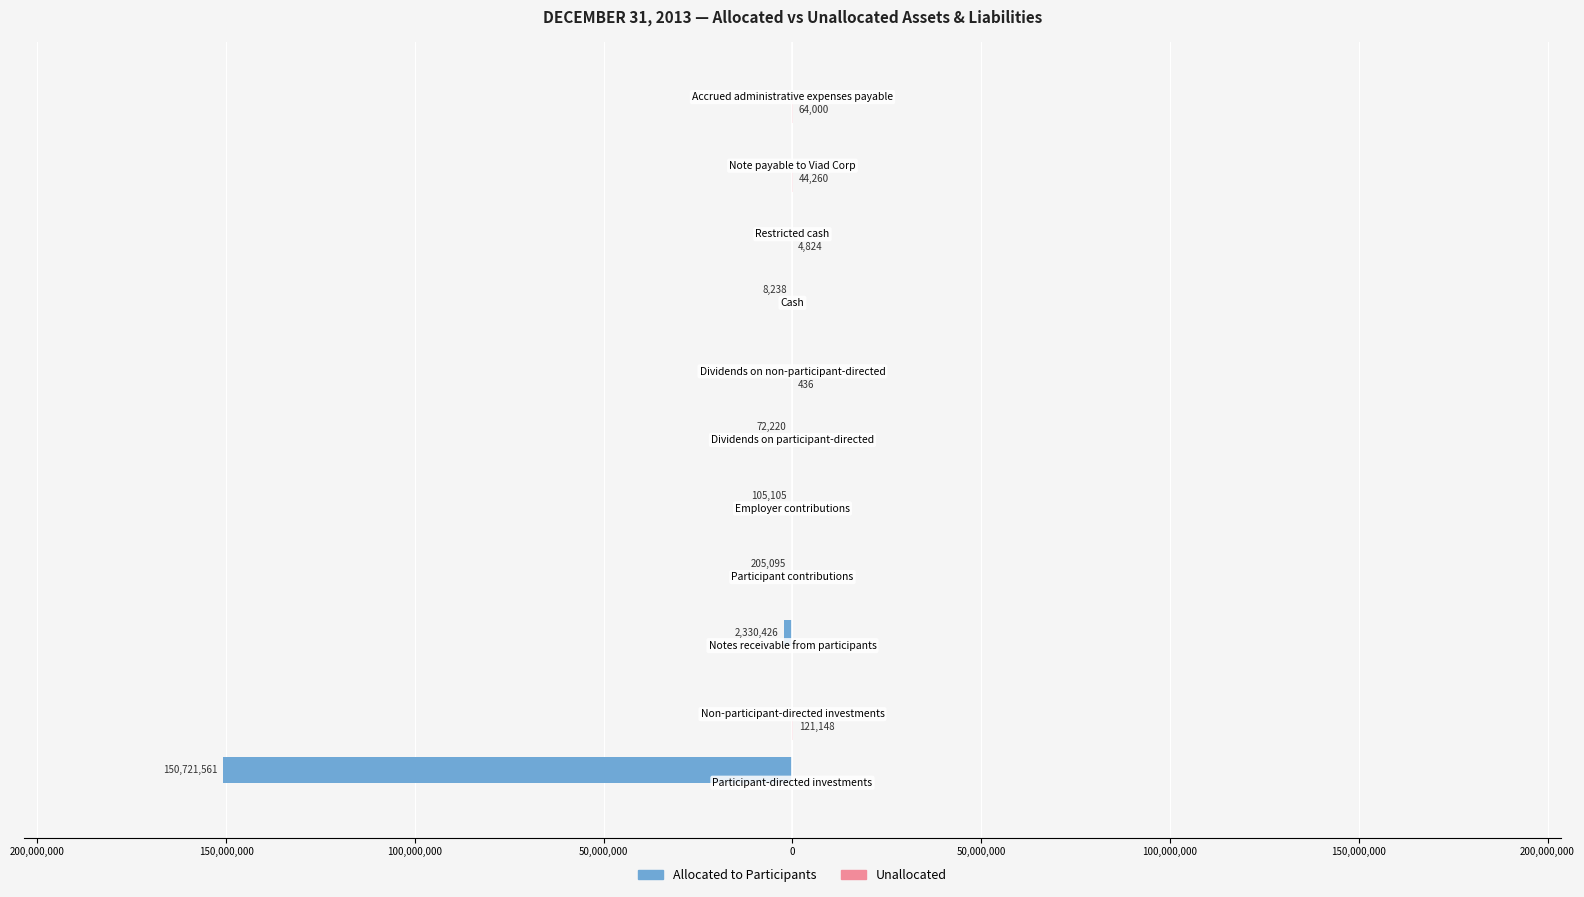

How many data points does each series have?

11